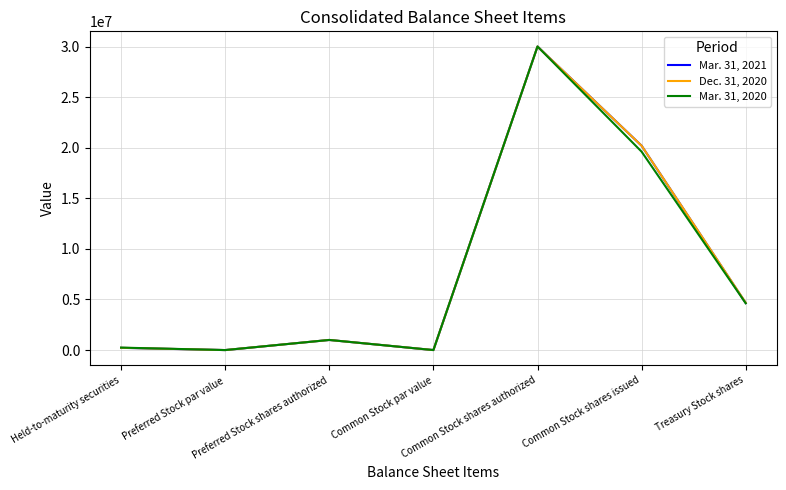

What is the difference between the maximum and second lowest values in the Mar. 31, 2021 series?

29999999